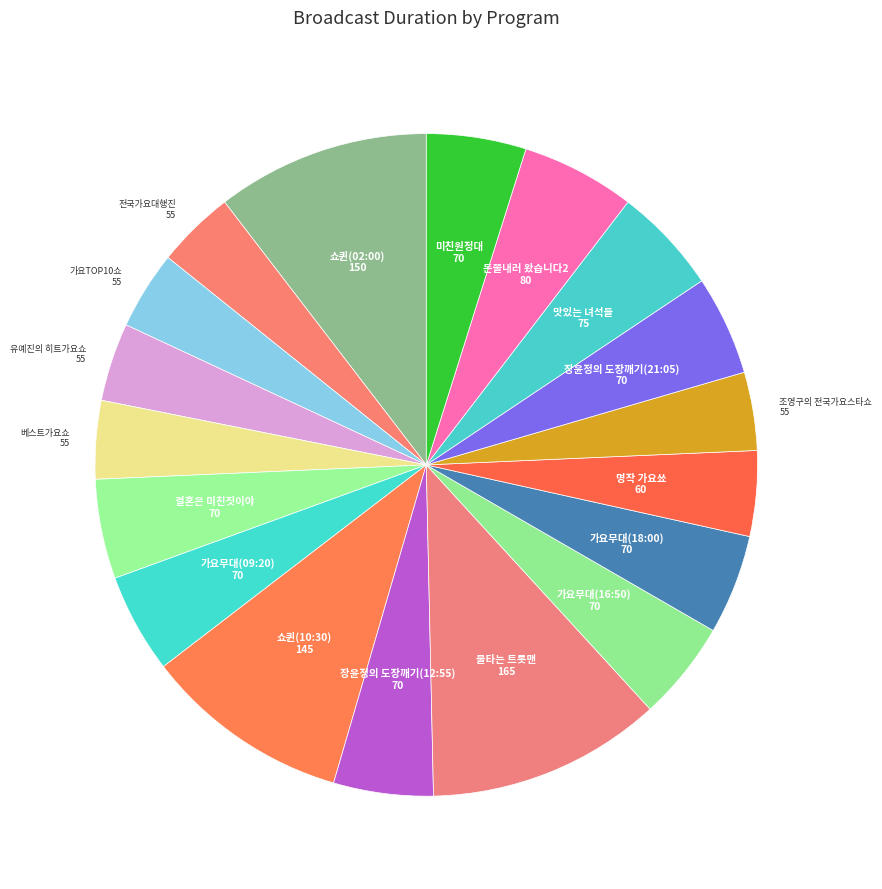

Count the number of slices in the pie.

18